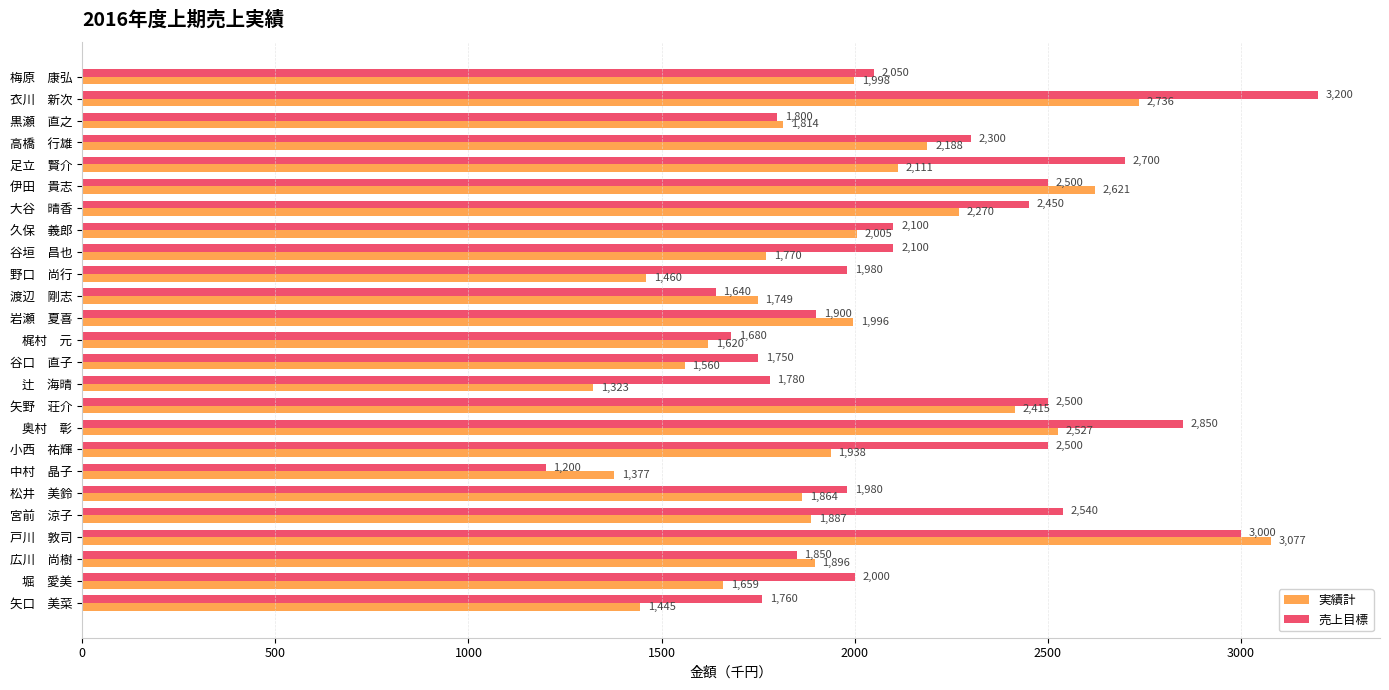

What is the average value of the 売上目標 series?

2164